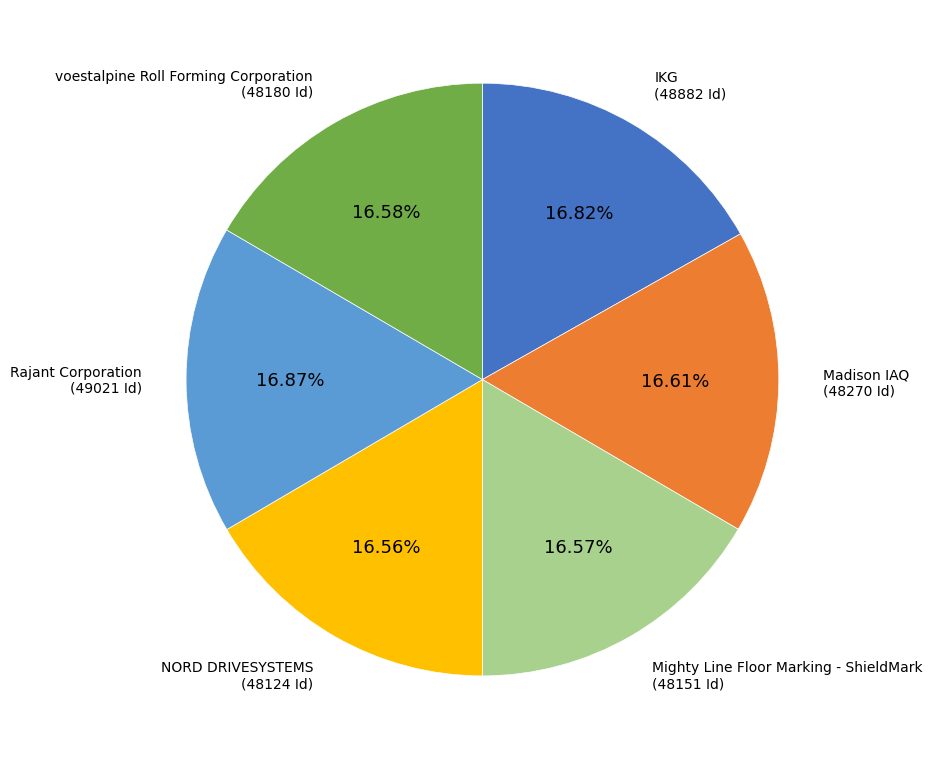

Is there a majority slice in this chart?

No